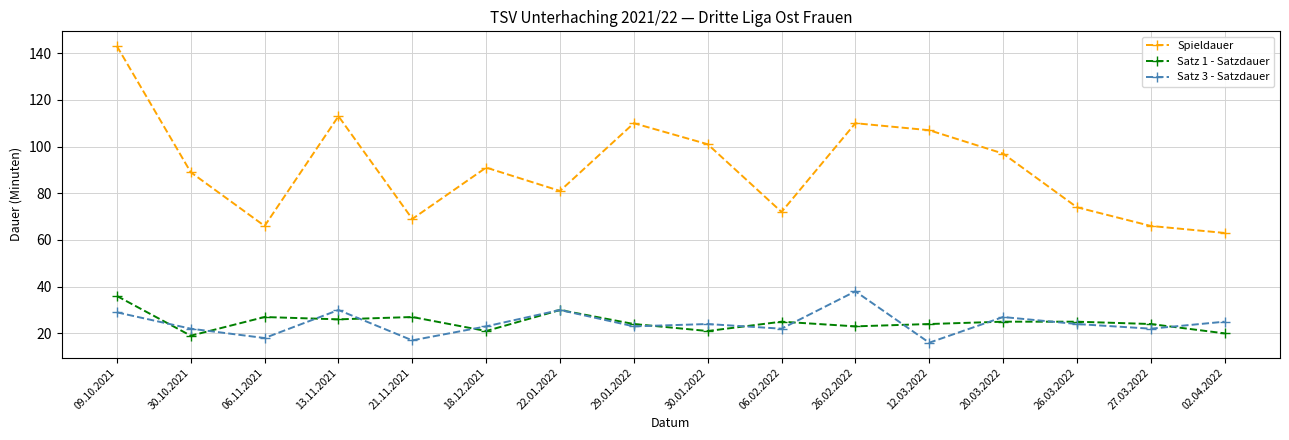

What is the sum of all Spieldauer values?

1452